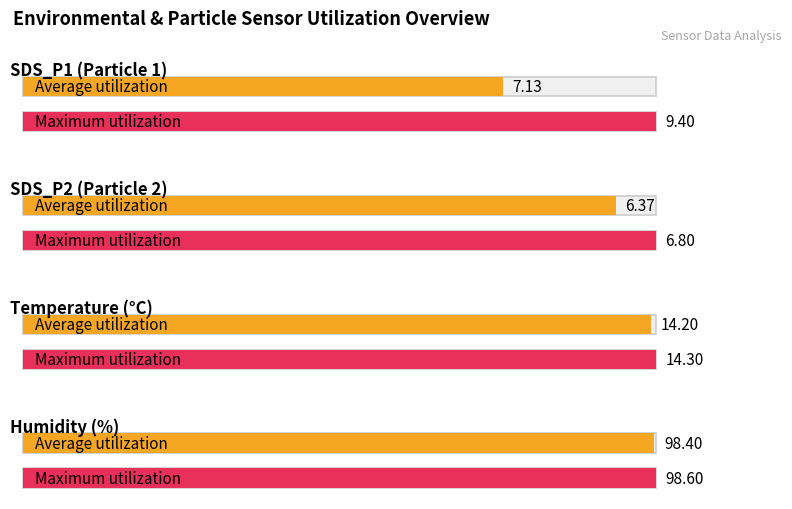

At which label is Maximum utilization closest to 52?

Temp